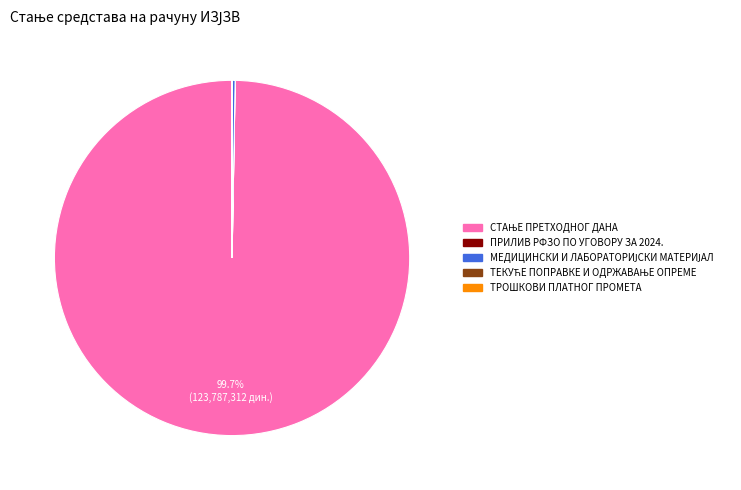

Is there any slice that represents more than half of the pie?

Yes